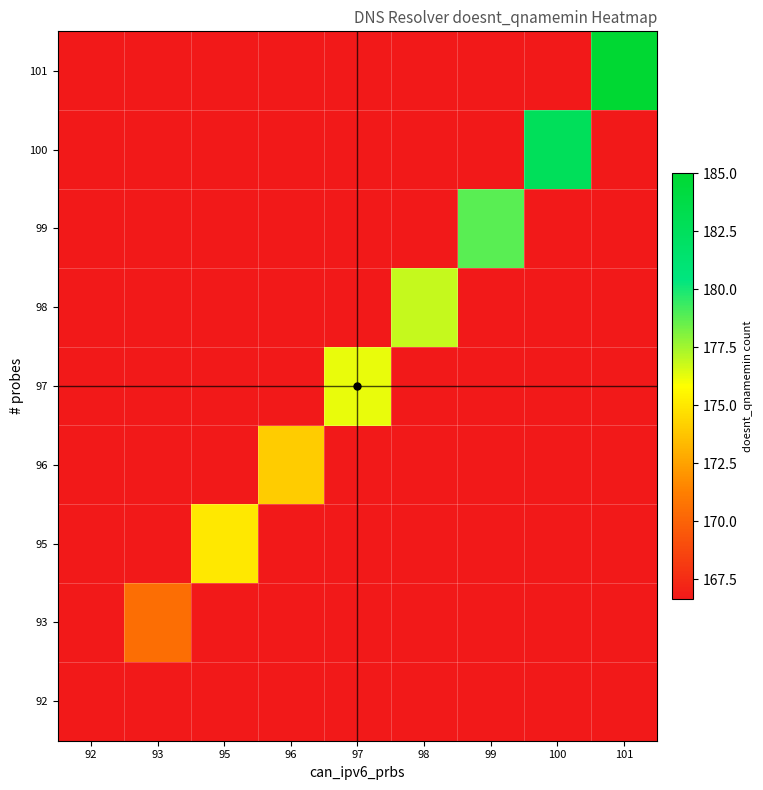

Reading right to left, extract all data points from this chart.

92: 101=0.0	100=0.0	99=0.0	98=0.0	97=0.0	96=0.0	95=0.0	93=0.0	92=166.7
93: 101=0.0	100=0.0	99=0.0	98=0.0	97=0.0	96=0.0	95=0.0	93=170.5	92=0.0
95: 101=0.0	100=0.0	99=0.0	98=0.0	97=0.0	96=0.0	95=175.0	93=0.0	92=0.0
96: 101=0.0	100=0.0	99=0.0	98=0.0	97=0.0	96=174.0	95=0.0	93=0.0	92=0.0
97: 101=0.0	100=0.0	99=0.0	98=0.0	97=176.2	96=0.0	95=0.0	93=0.0	92=0.0
98: 101=0.0	100=0.0	99=0.0	98=176.9	97=0.0	96=0.0	95=0.0	93=0.0	92=0.0
99: 101=0.0	100=0.0	99=178.8	98=0.0	97=0.0	96=0.0	95=0.0	93=0.0	92=0.0
100: 101=0.0	100=182.6	99=0.0	98=0.0	97=0.0	96=0.0	95=0.0	93=0.0	92=0.0
101: 101=185.0	100=0.0	99=0.0	98=0.0	97=0.0	96=0.0	95=0.0	93=0.0	92=0.0